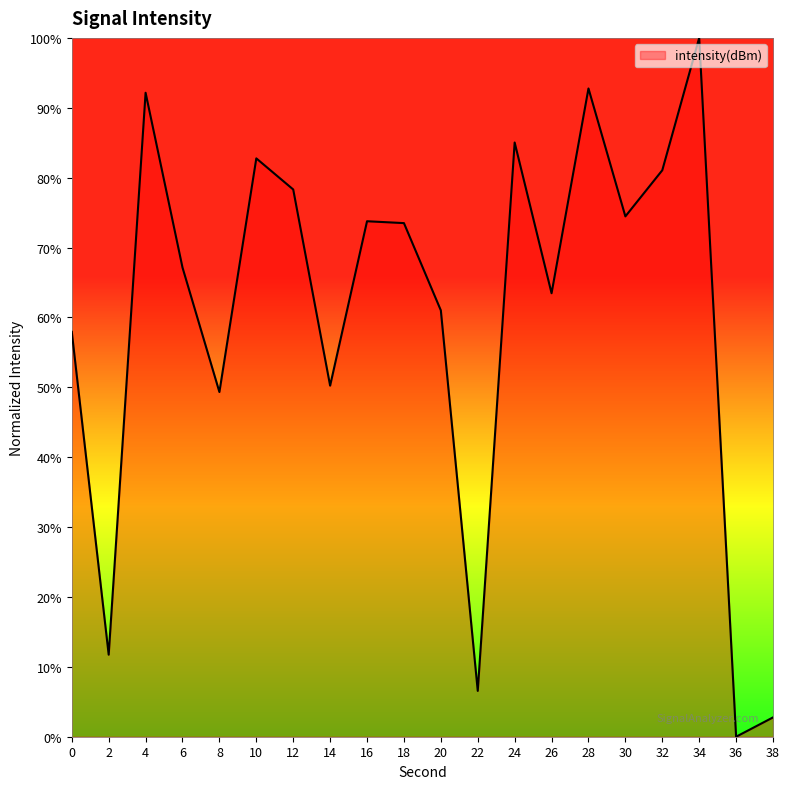

Which has a higher value, 26 or 4?

4